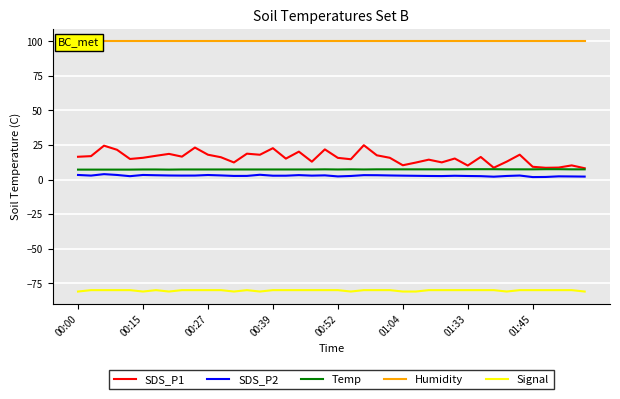

The SDS_P2 series shows 3.3 at 00:27. True or false?

True